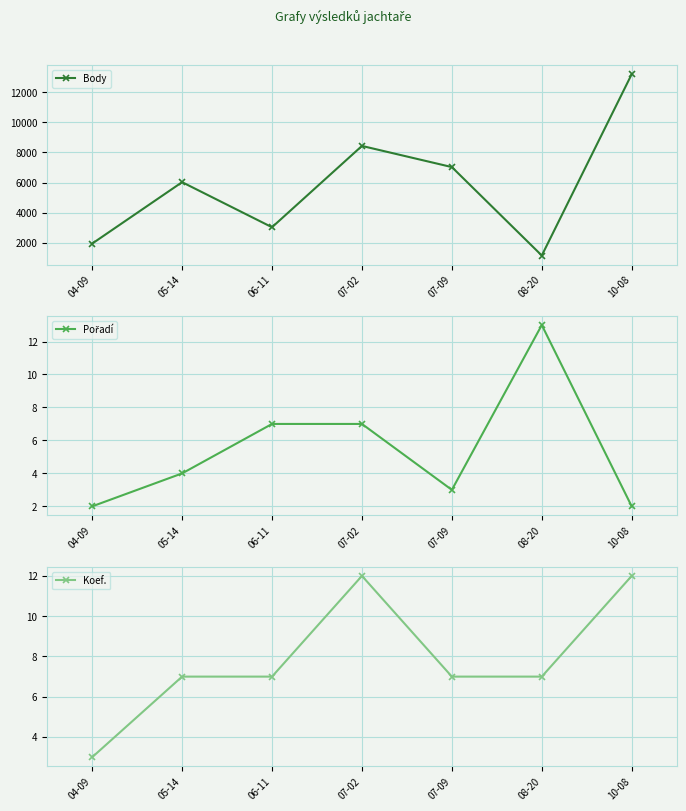

What position from the right is 04-09?

7